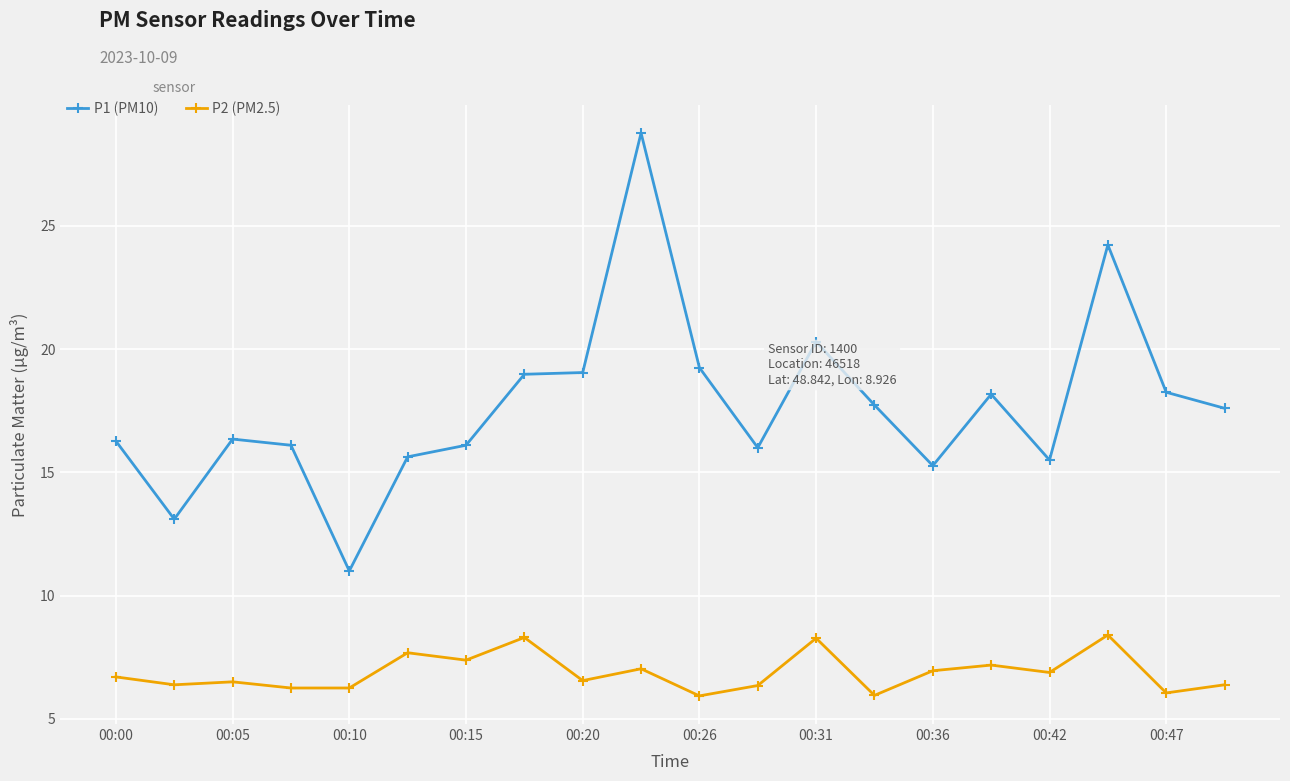

What are all the series names shown in the legend?

P1 (PM10), P2 (PM2.5)